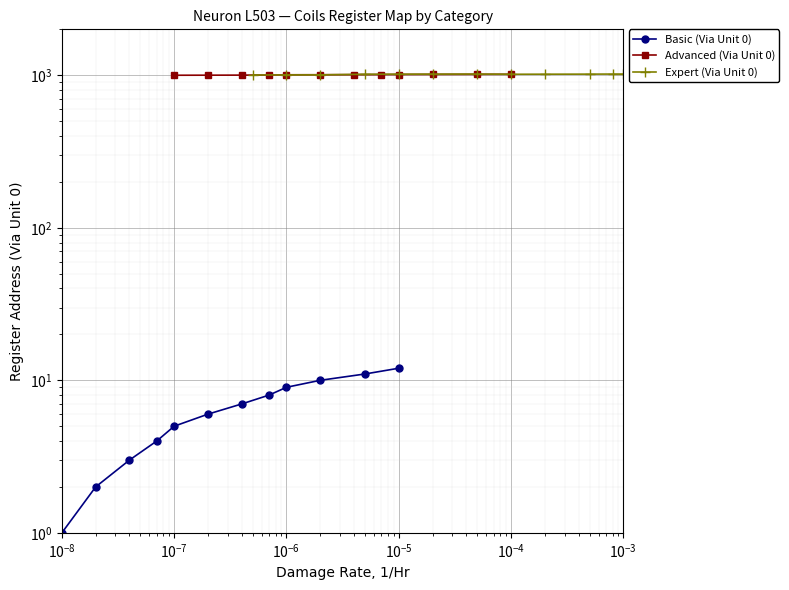

What is the value of the Advanced (Via Unit 0) point at the 1st from the left?

1000